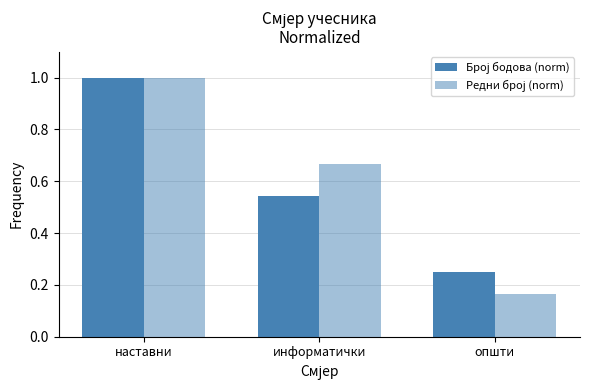

What is the approximate value of Редни број (norm) at општи?

0.2